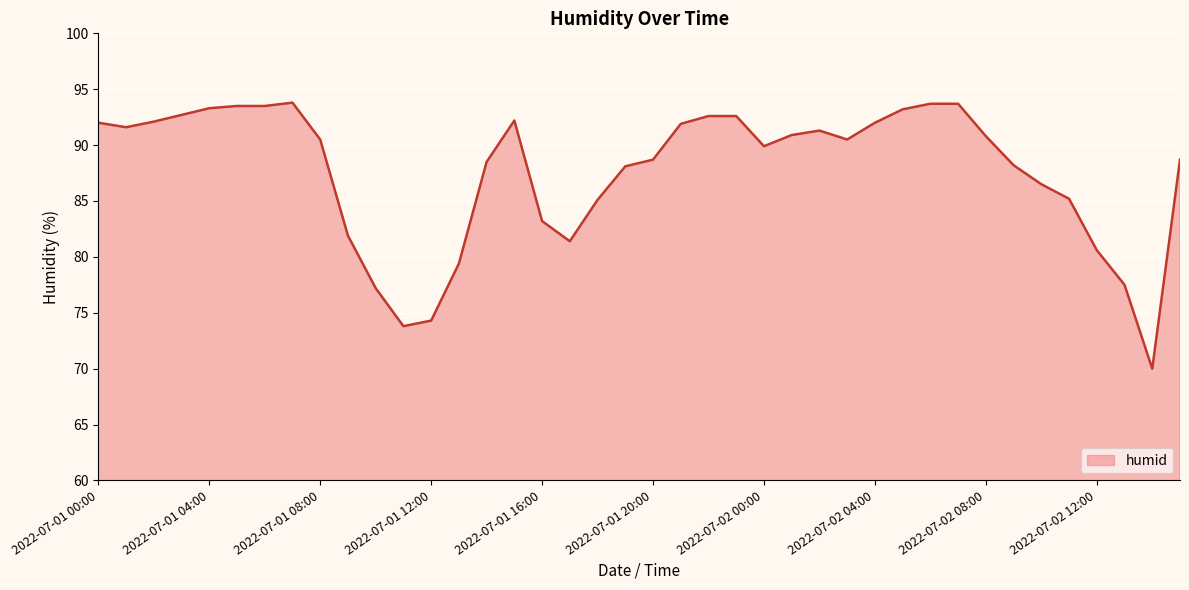

What is the difference between the maximum and minimum values?

23.8